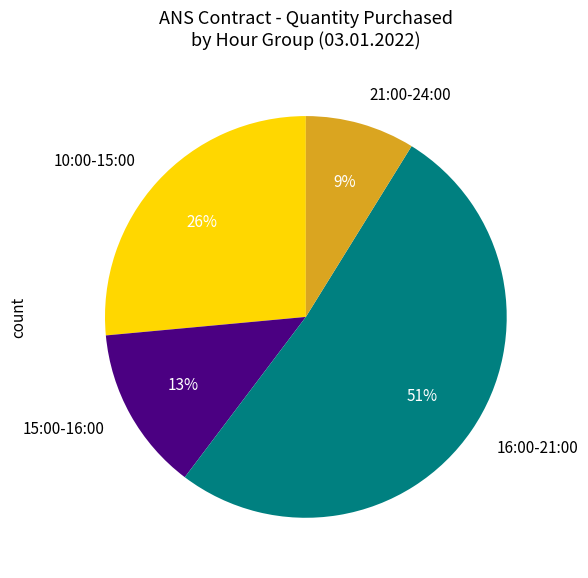

To the nearest percent, what is the average slice percentage?

25%